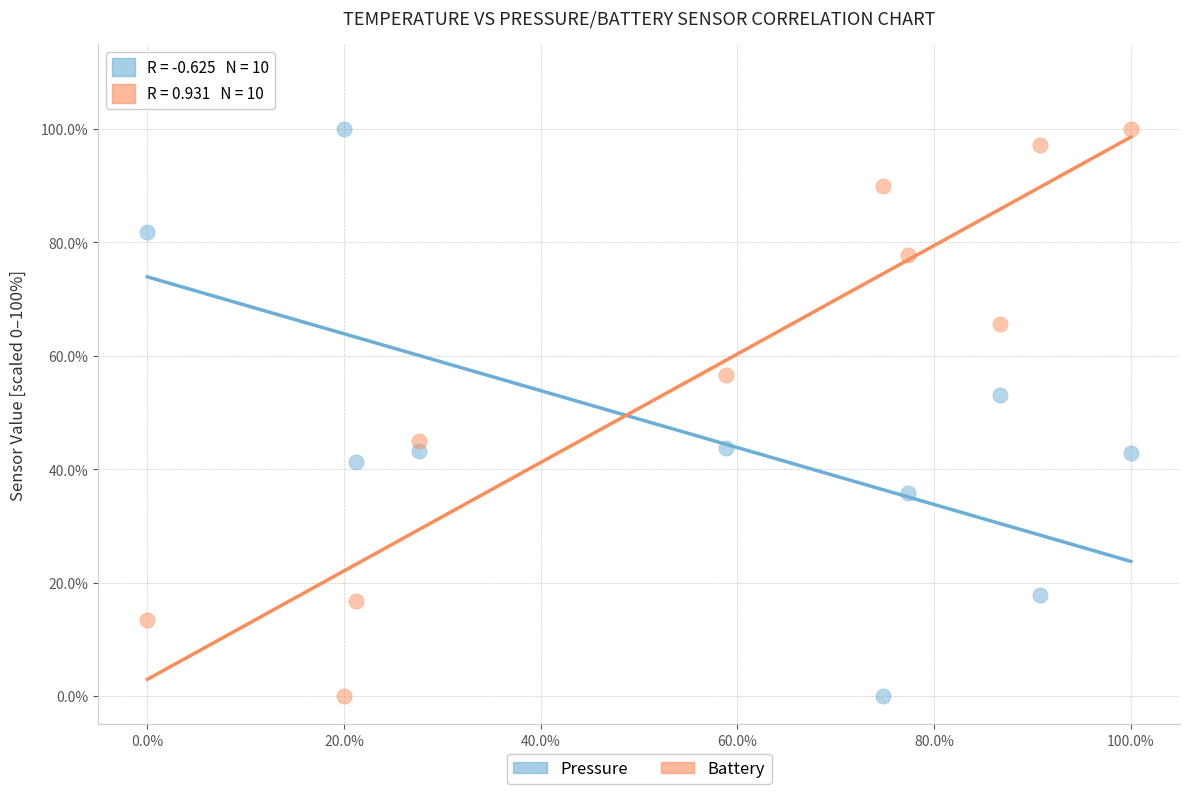

What is the X range (max minus min) for the scatter plot?

100.0